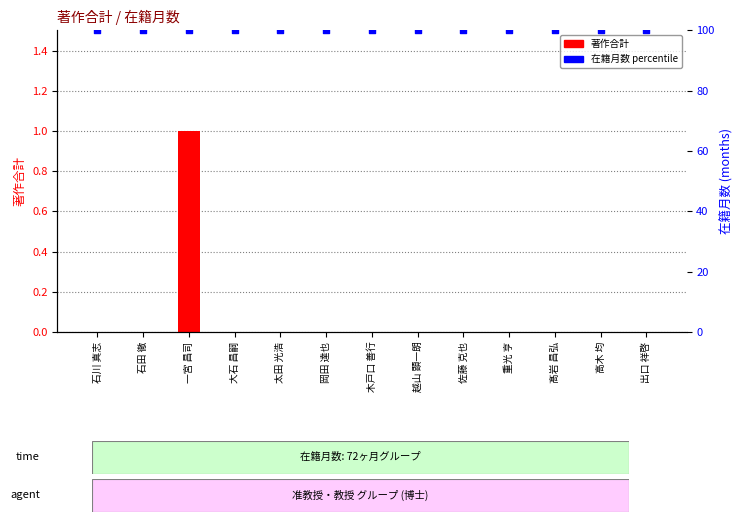

At how many categories does at least one series exceed 16?

13